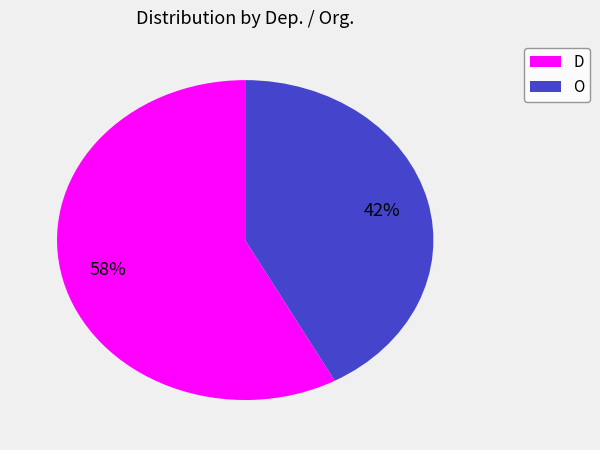

What is the majority slice?

D